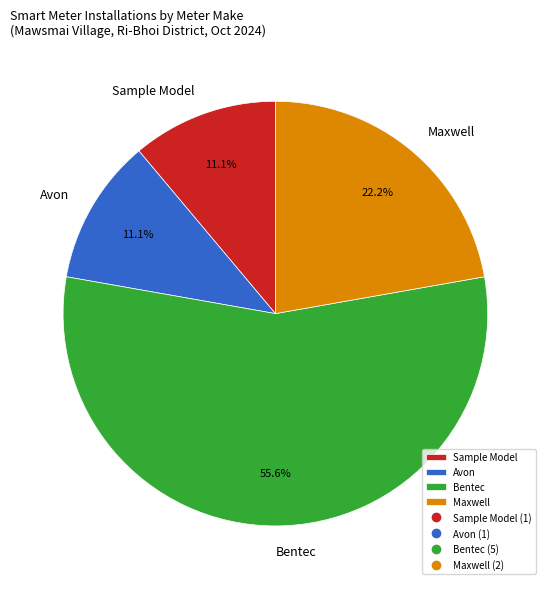

Do Sample Model and Maxwell together represent more than half of the pie?

No